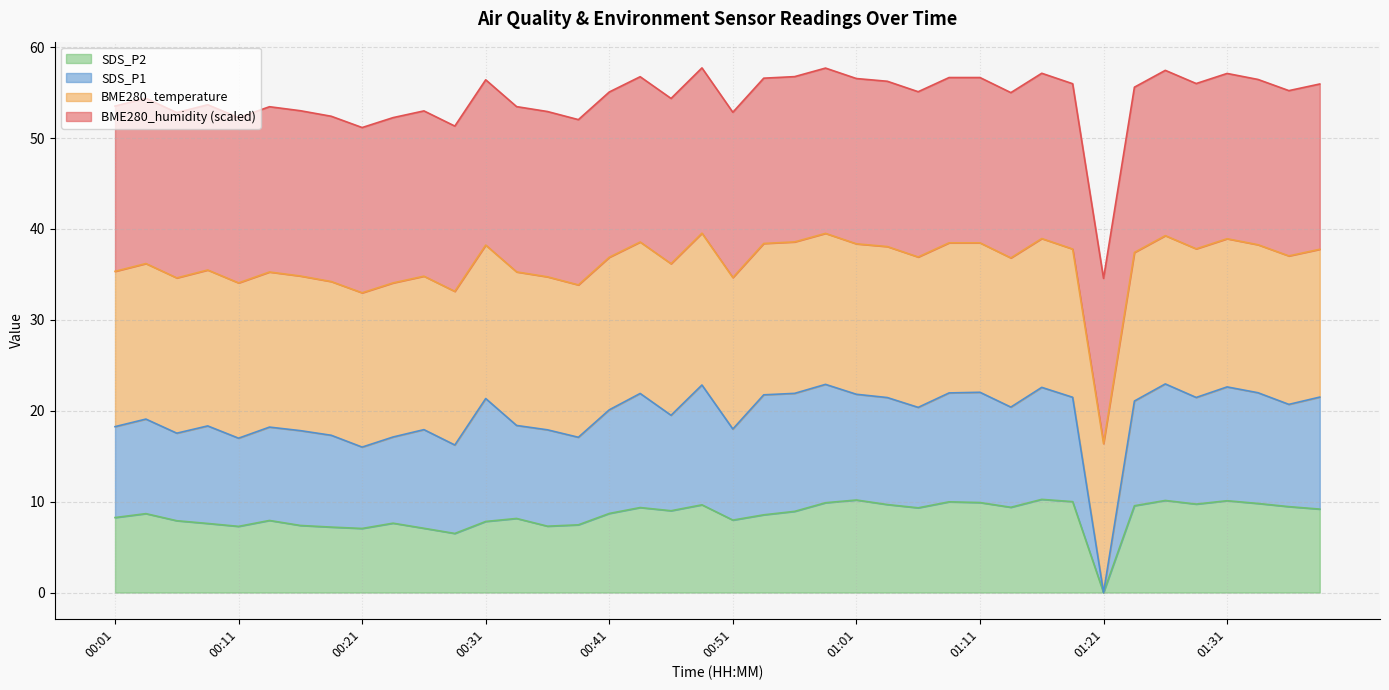

True or false: SDS_P2 has a value of 9.7 at 01:29.

True